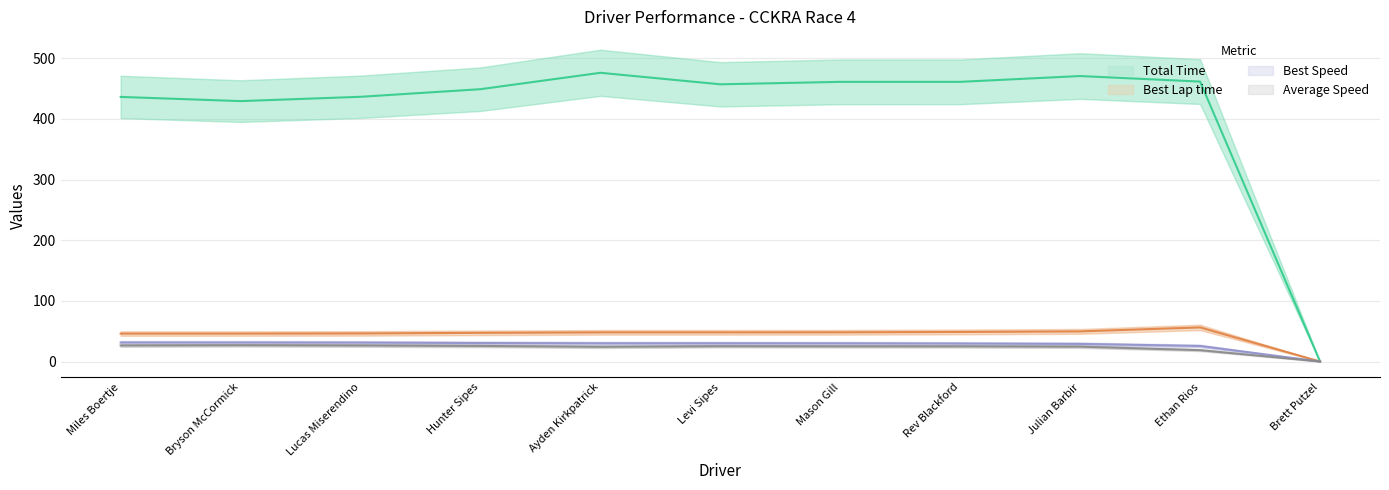

Reading left to right, list all the values displayed in this chart.

Total Time: Miles Boertje=436.2	Bryson McCormick=429.3	Lucas Miserendino=436.4	Hunter Sipes=448.9	Ayden Kirkpatrick=476.0	Levi Sipes=457.0	Mason Gill=461.0	Rev Blackford=461.0	Julian Barbir=470.6	Ethan Rios=461.5	Brett Putzel=0.0
Best Lap time: Miles Boertje=46.0	Bryson McCormick=46.0	Lucas Miserendino=46.3	Hunter Sipes=47.3	Ayden Kirkpatrick=48.0	Levi Sipes=48.0	Mason Gill=48.1	Rev Blackford=48.7	Julian Barbir=49.7	Ethan Rios=56.2	Brett Putzel=0.0
Best Speed: Miles Boertje=31.3	Bryson McCormick=31.3	Lucas Miserendino=31.1	Hunter Sipes=30.5	Ayden Kirkpatrick=30.0	Levi Sipes=30.0	Mason Gill=29.9	Rev Blackford=29.6	Julian Barbir=29.0	Ethan Rios=25.6	Brett Putzel=0.0
Average Speed: Miles Boertje=26.4	Bryson McCormick=26.8	Lucas Miserendino=26.4	Hunter Sipes=25.7	Ayden Kirkpatrick=24.2	Levi Sipes=25.2	Mason Gill=25.0	Rev Blackford=25.0	Julian Barbir=24.5	Ethan Rios=18.7	Brett Putzel=0.0